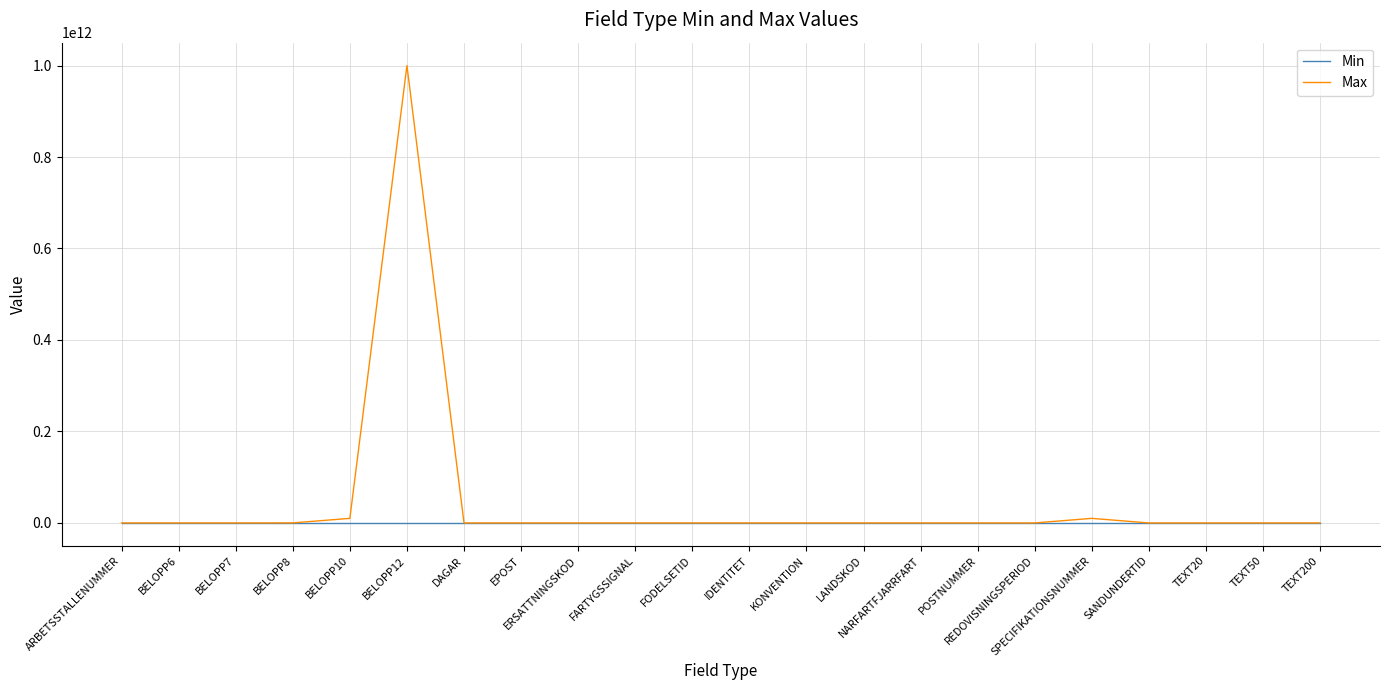

Which series has the largest total across all categories?

Max